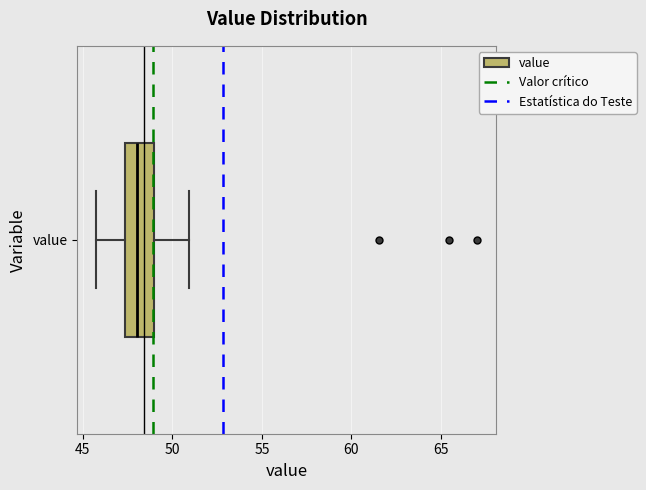

Read this box plot against the x-axis: the position of the median line, the range covered by the box, and the ends of both whiskers. The values are not printed on the chart, so give them approximately, as read against the axis.

median 48.0, box 47.5 to 49.0, whiskers 46.0 to 51.0